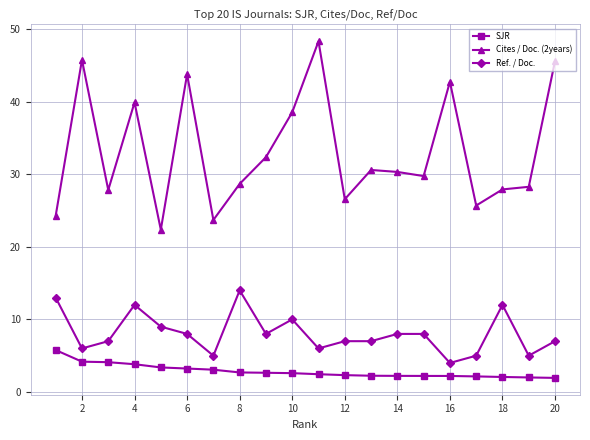

What is the value of the Cites / Doc. (2years) point at the 16th from the left?

42.7